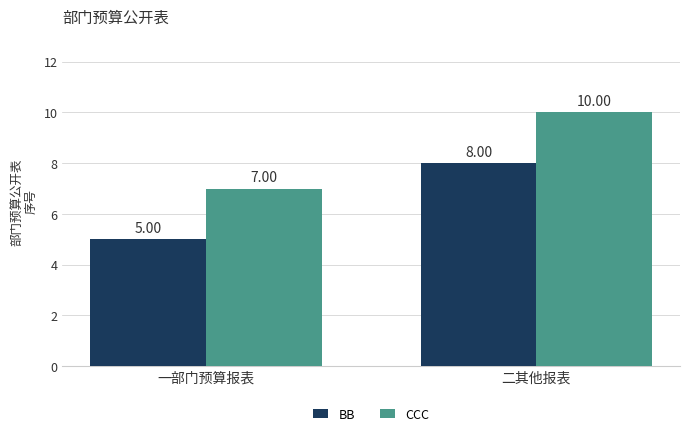

What position from the right is 二其他报表?

1